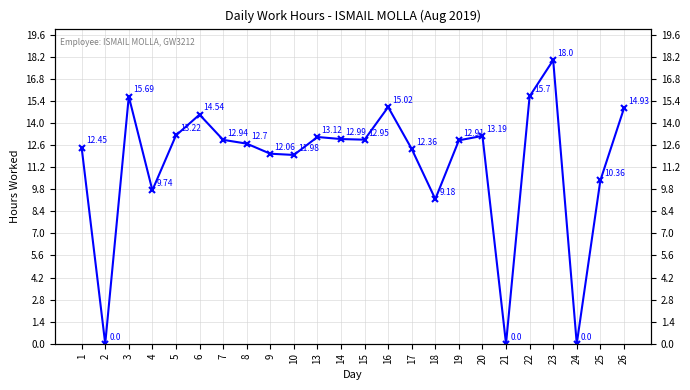

What is the greatest value displayed?

18.0